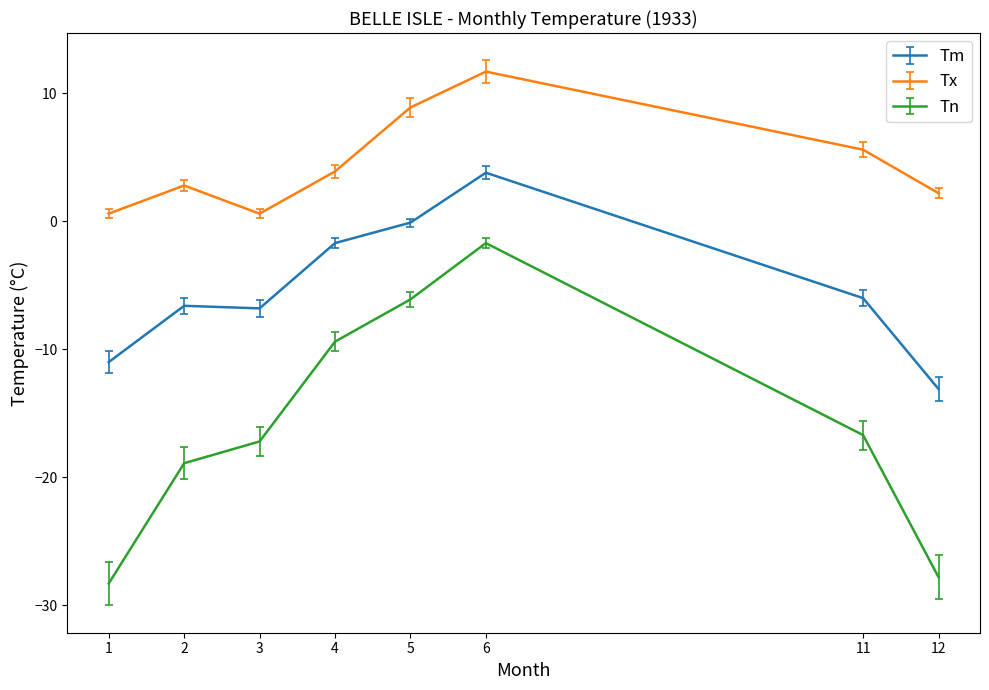

What is the difference between the maximum and minimum values in the Tn series?

26.6